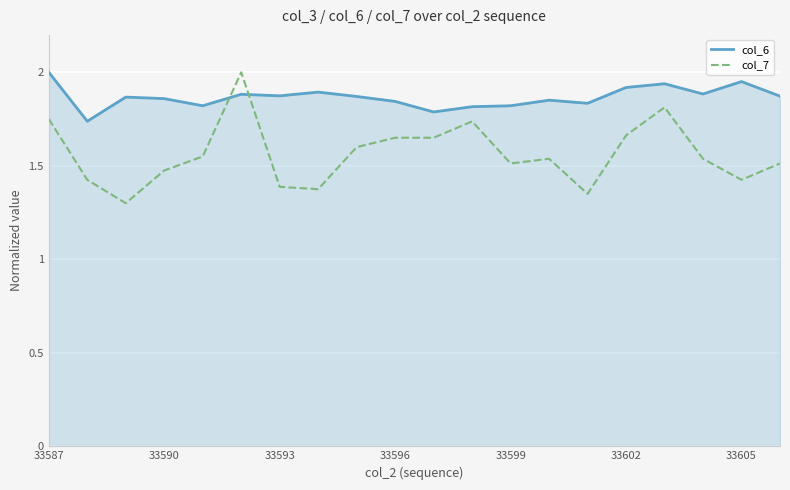

What is the minimum value for col_7?

1.3